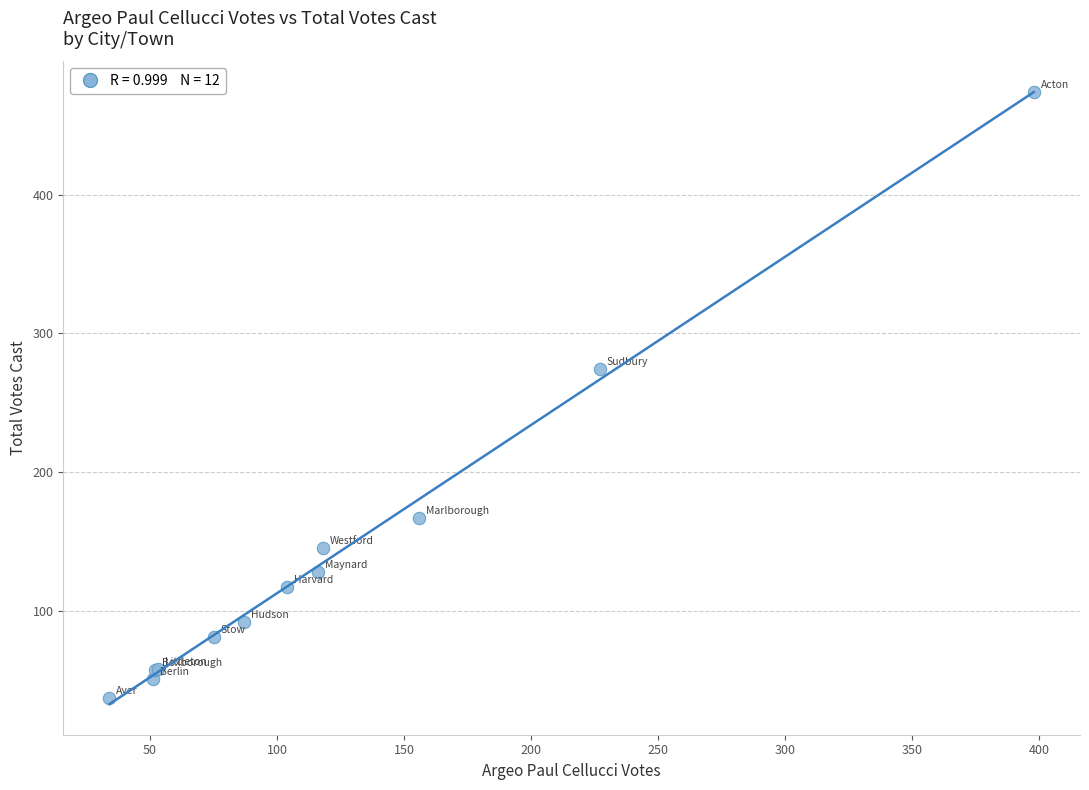

What Y value in the scatter plot is closest to 255?

274